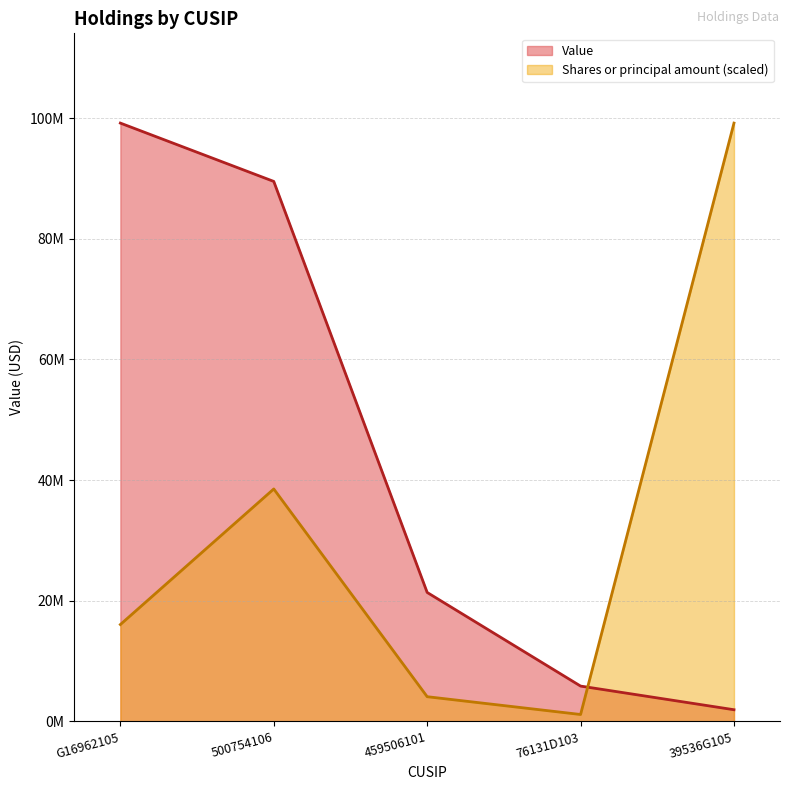

Reading right to left, list all the values displayed in this chart.

Value: 39536G105=1946772.0	76131D103=5866559.0	459506101=21385833.0	500754106=89512221.0	G16962105=99181097.0
Shares or principal amount: 39536G105=99181097.0	76131D103=1156657.0	459506101=4106791.0	500754106=38537977.1	G16962105=16066524.5